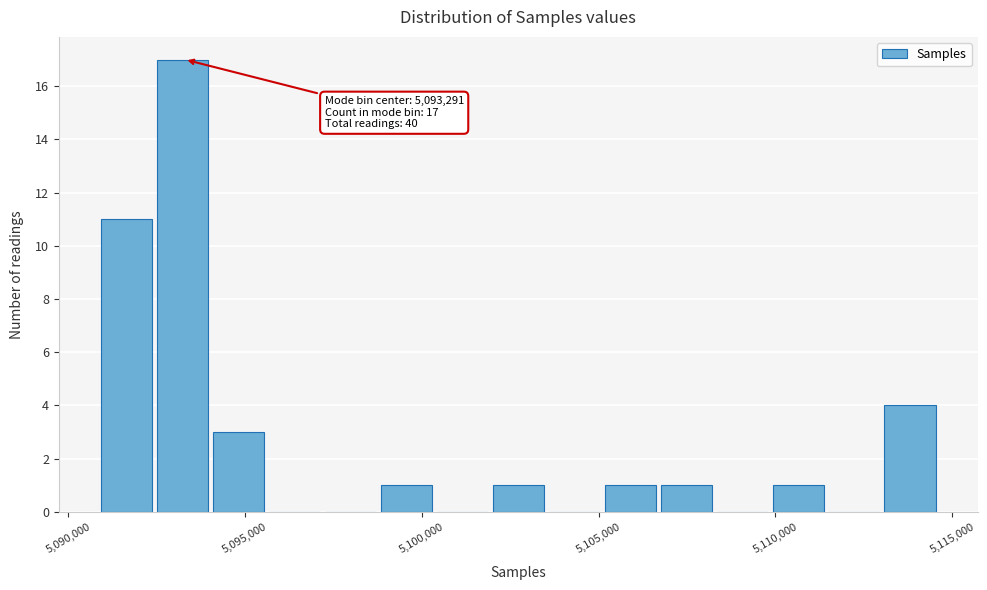

Around what value on the x-axis is the tallest bar? Give the approximate position of its centre, as read against the axis.

5093000